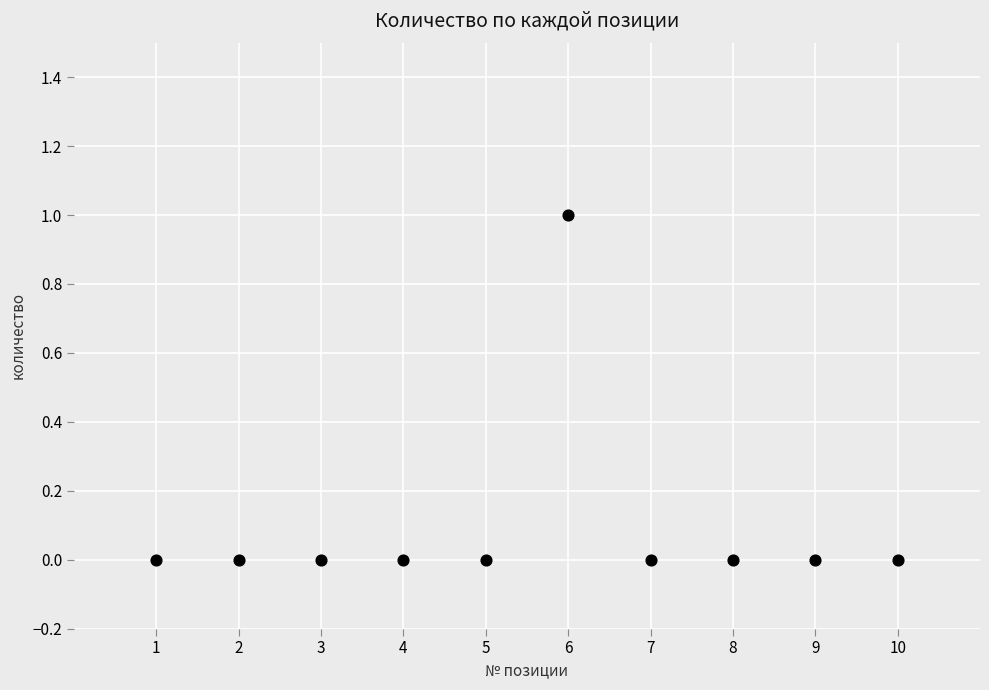

What is the average X value?

6